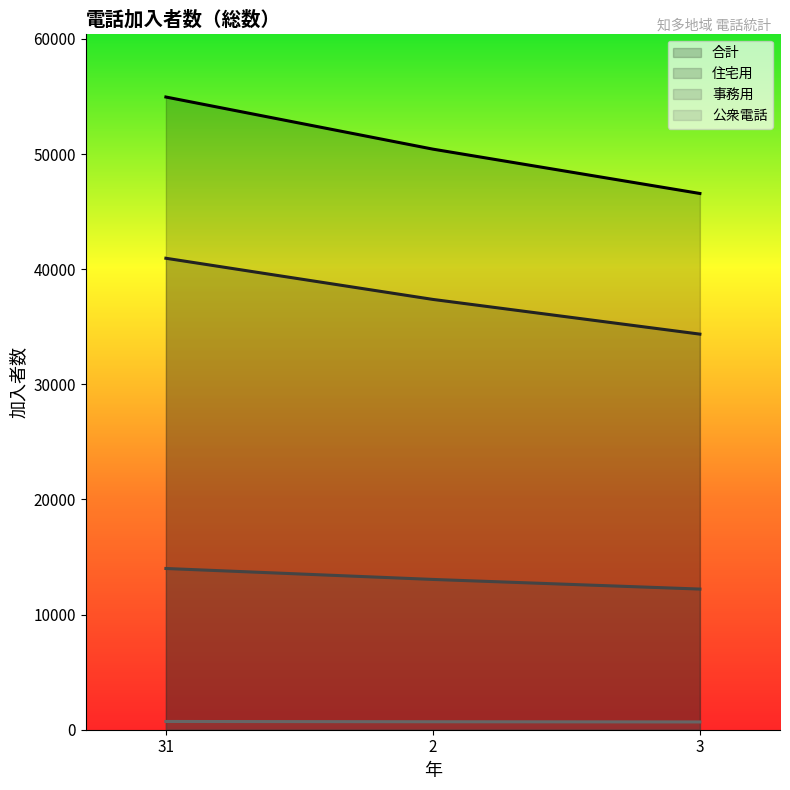

True or false: 事務用 has a value of 7136 at 3.

False